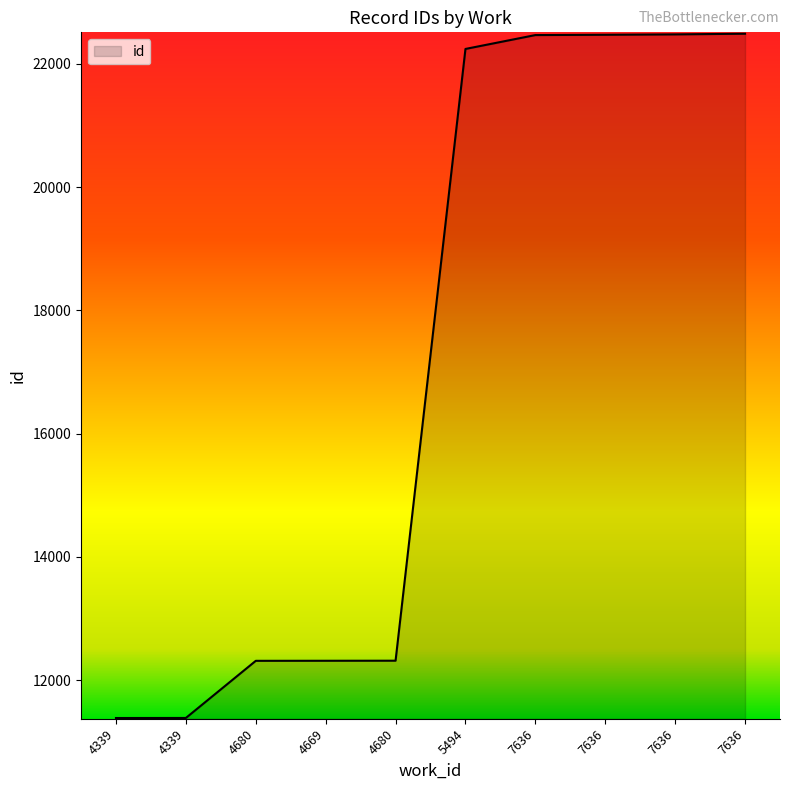

What is the ratio of the value at 7636 to the value at 4669?

1.8